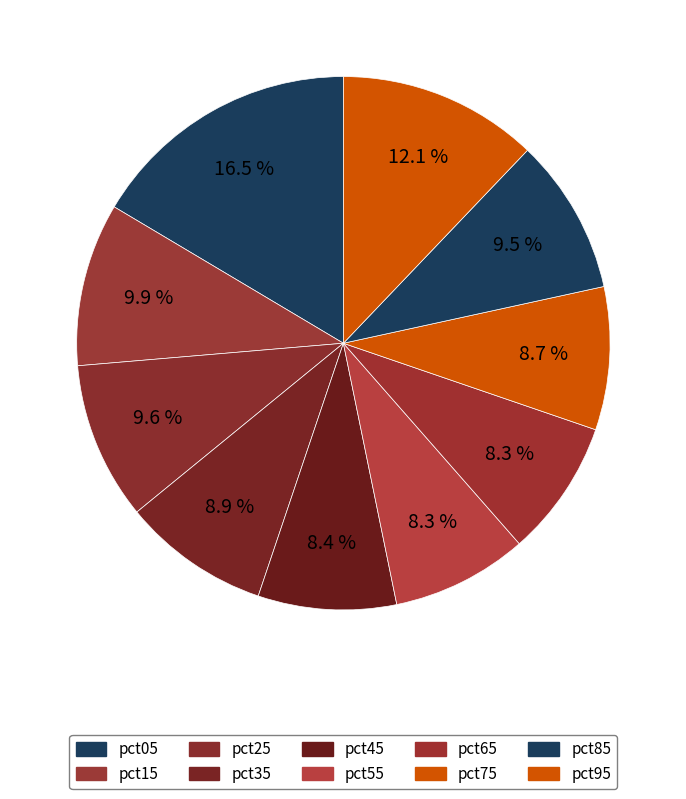

How many slices are in this pie chart?

10